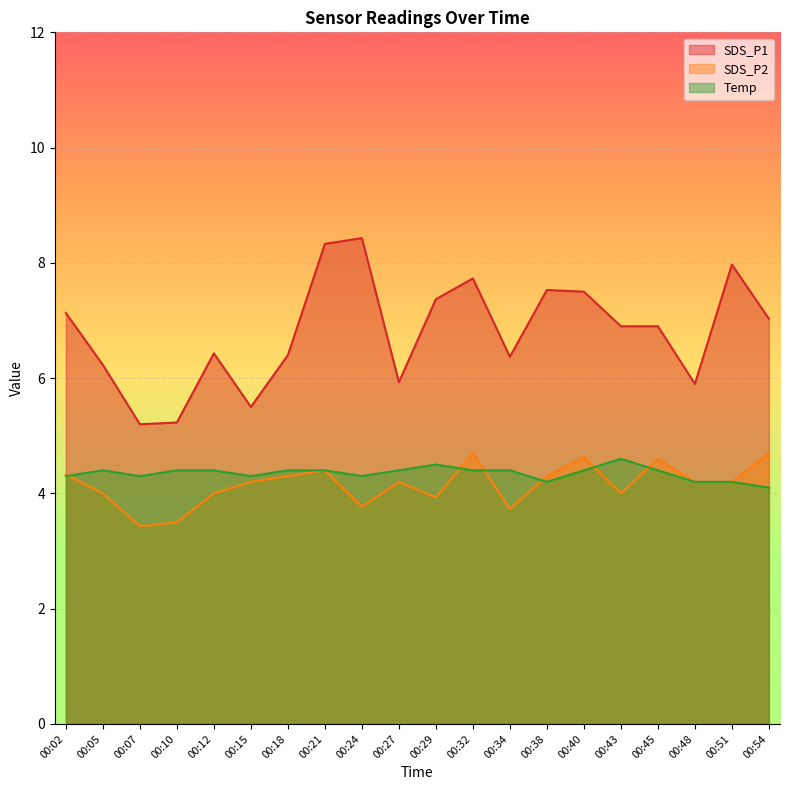

At which category does Temp reach its first local peak?

00:05